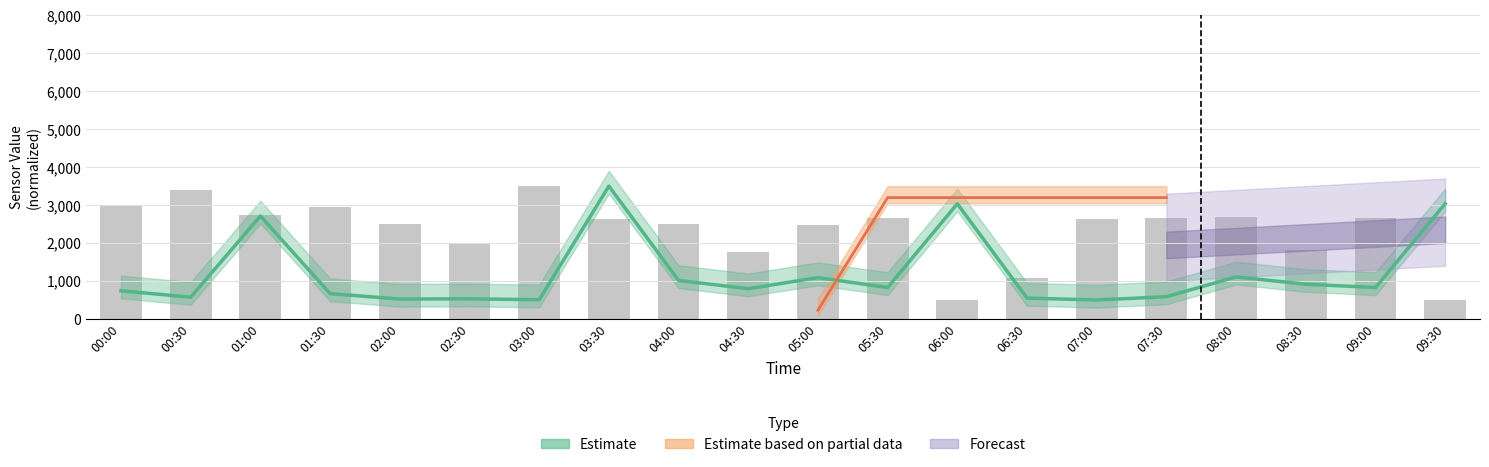

Rank the categories by value from lowest to highest.

06:00, 09:30, 06:30, 04:30, 08:30, 02:30, 05:00, 02:00, 04:00, 03:30, 07:00, 07:30, 05:30, 09:00, 08:00, 01:00, 01:30, 00:00, 00:30, 03:00